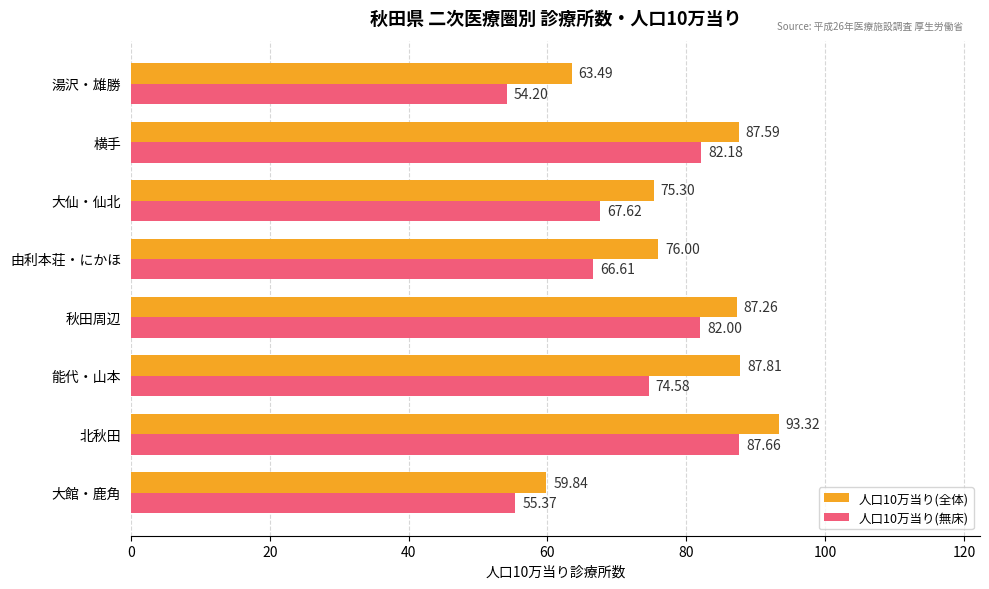

How many data points in 人口10万当り(無床) are above 74?

4